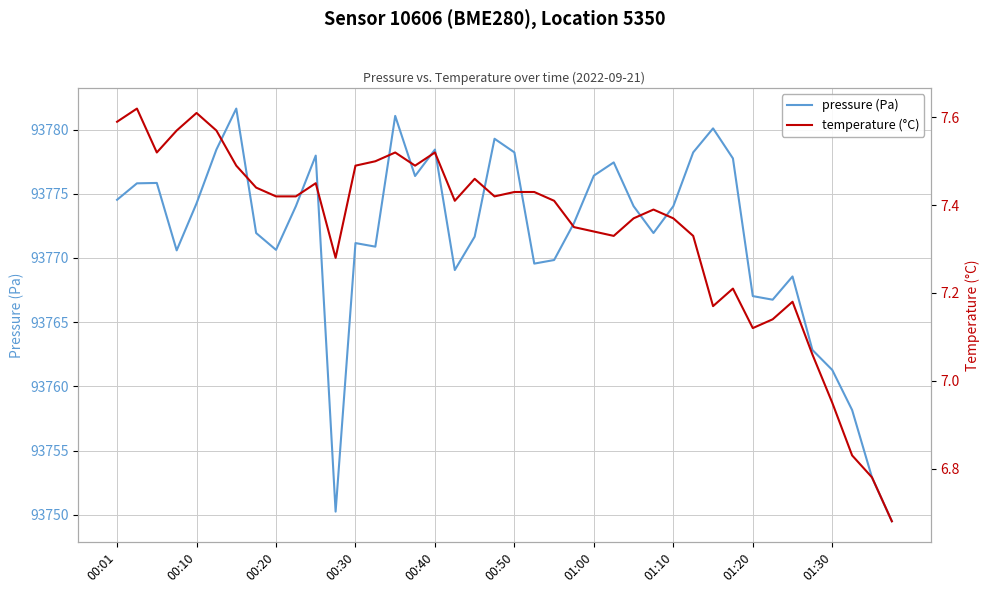

Reading left to right, what are all the values shown in this chart?

pressure (Pa): 93774.5	93775.8	93775.8	93770.6	93774.2	93778.4	93781.6	93771.9	93770.6	93774.0	93778.0	93750.2	93771.2	93770.9	93781.1	93776.4	93778.4	93769.1	93771.7	93779.3	93778.2	93769.6	93769.8	93772.7	93776.4	93777.4	93774.0	93771.9	93774.0	93778.2	93780.1	93777.8	93767.0	93766.8	93768.6	93762.8	93761.3	93758.2	93752.9	93749.5
temperature (°C): 7.6	7.6	7.5	7.6	7.6	7.6	7.5	7.4	7.4	7.4	7.5	7.3	7.5	7.5	7.5	7.5	7.5	7.4	7.5	7.4	7.4	7.4	7.4	7.3	7.3	7.3	7.4	7.4	7.4	7.3	7.2	7.2	7.1	7.1	7.2	7.1	7.0	6.8	6.8	6.7